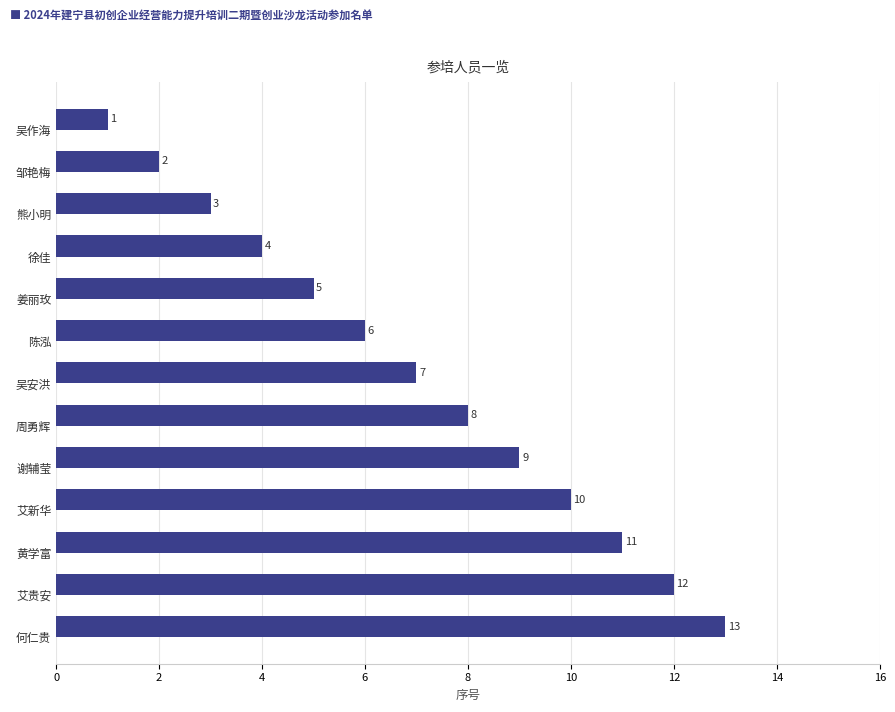

Read the value at 徐佳.

4